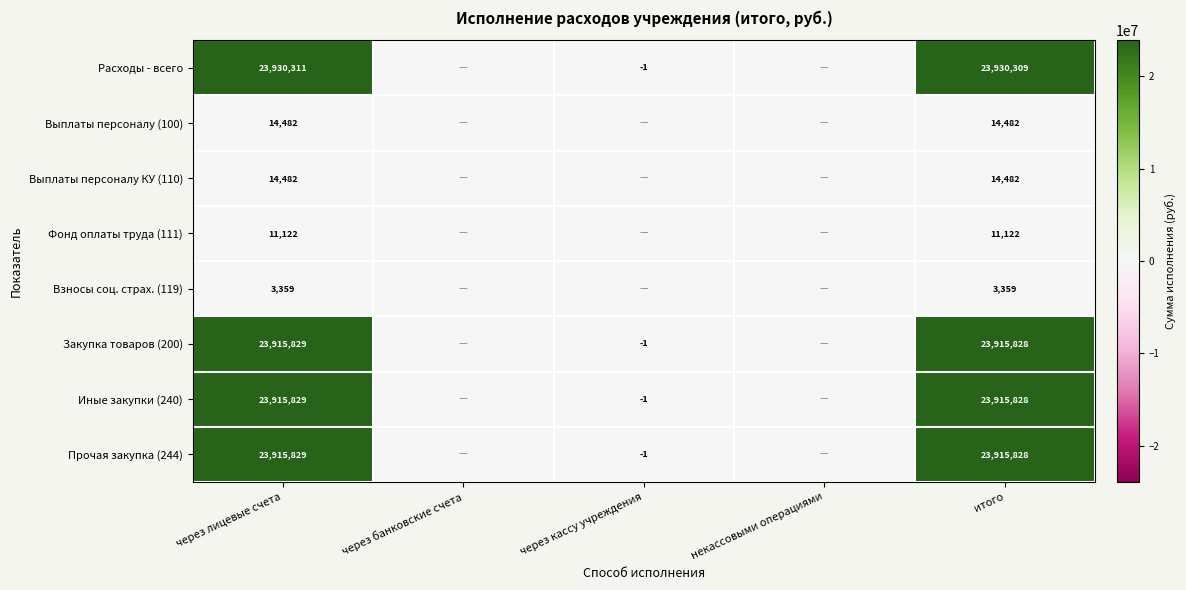

Between через лицевые счета and итого, which series saw the biggest shift?

Расходы - всего